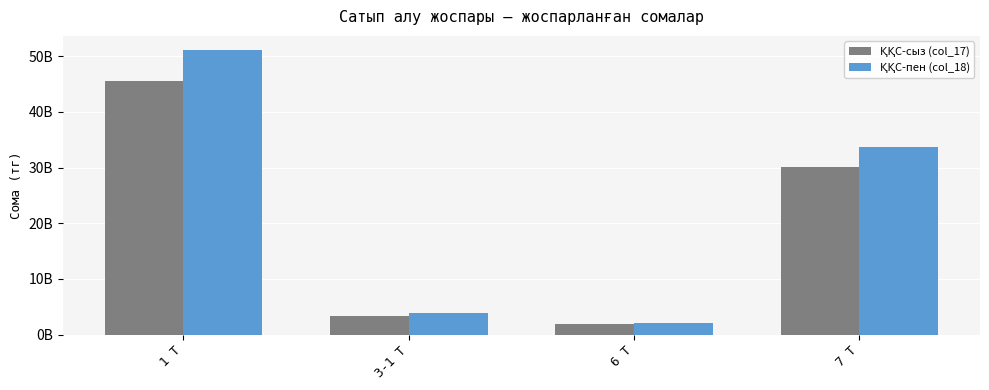

What is the total value across all series at 3-1 Т?

7167669119.0